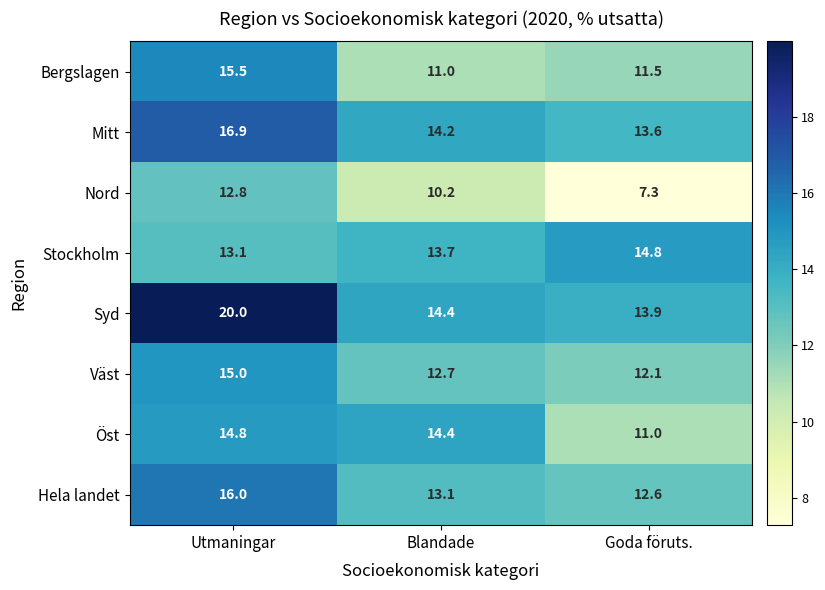

How many values in the Hela landet series are below 13?

1